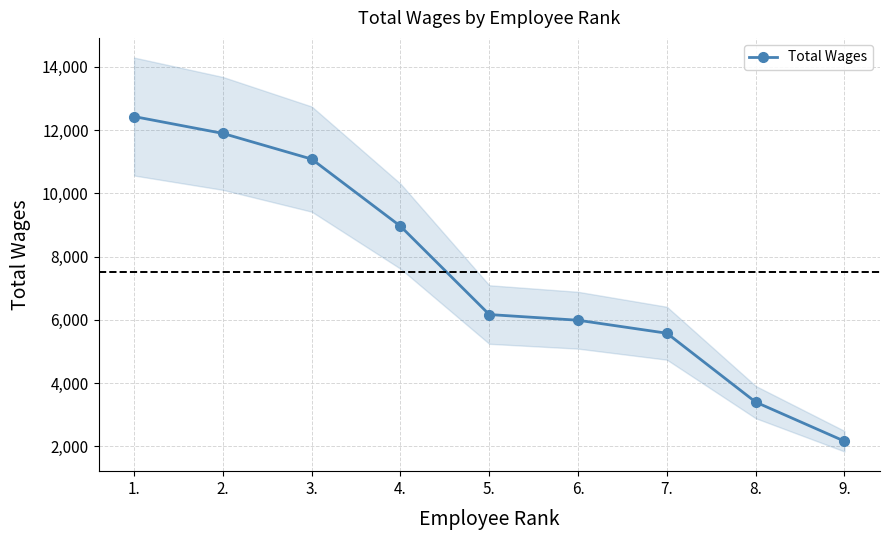

What position from the right is 3.?

7